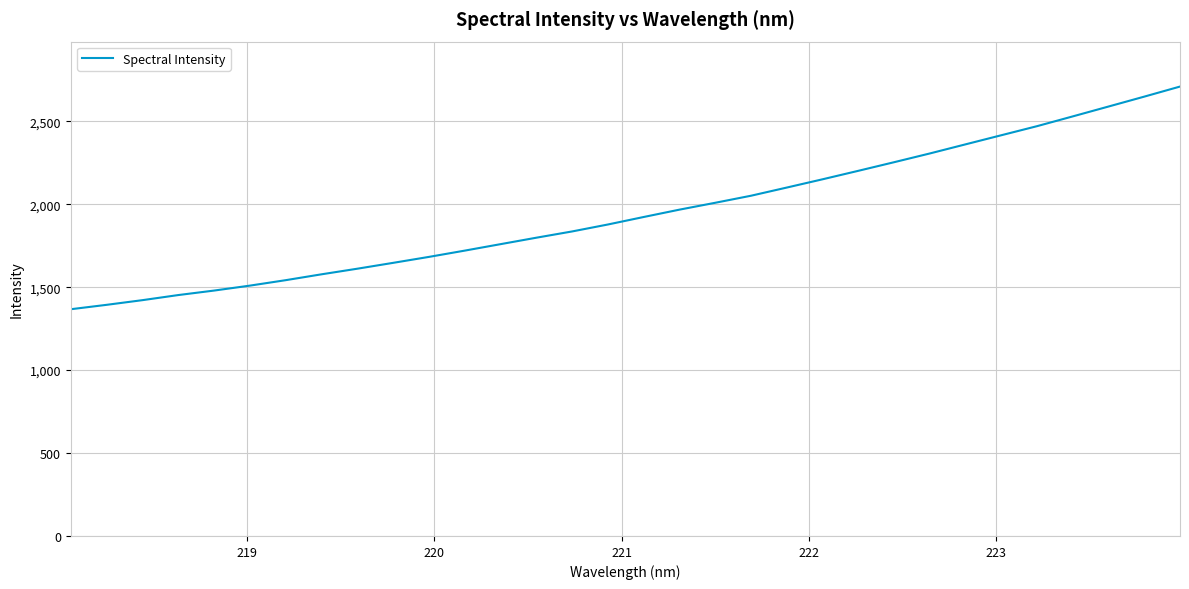

What is the difference between the maximum and minimum values?

1342.5